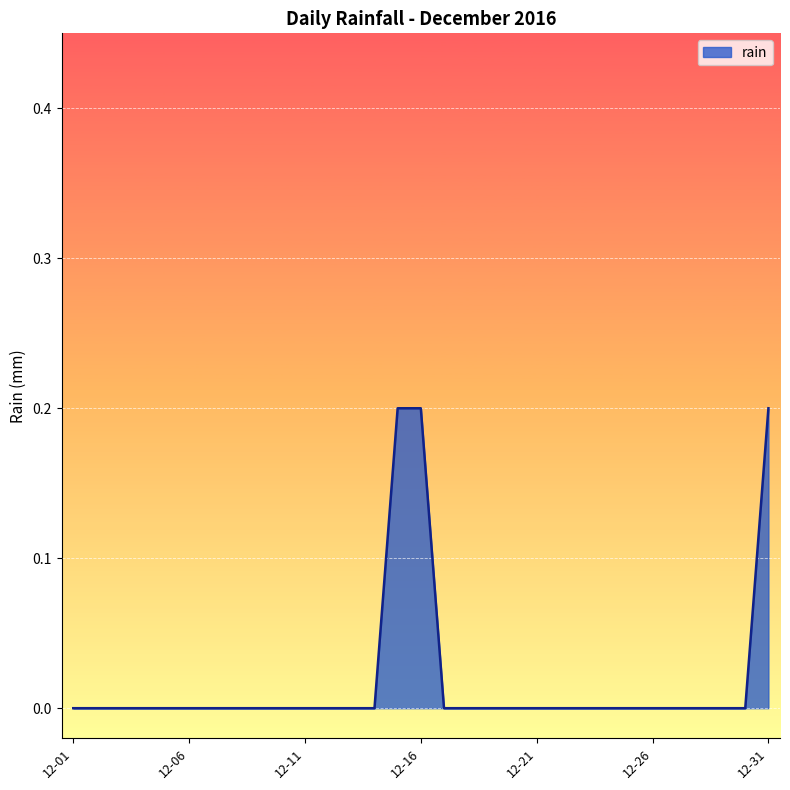

What is the greatest value displayed?

0.2